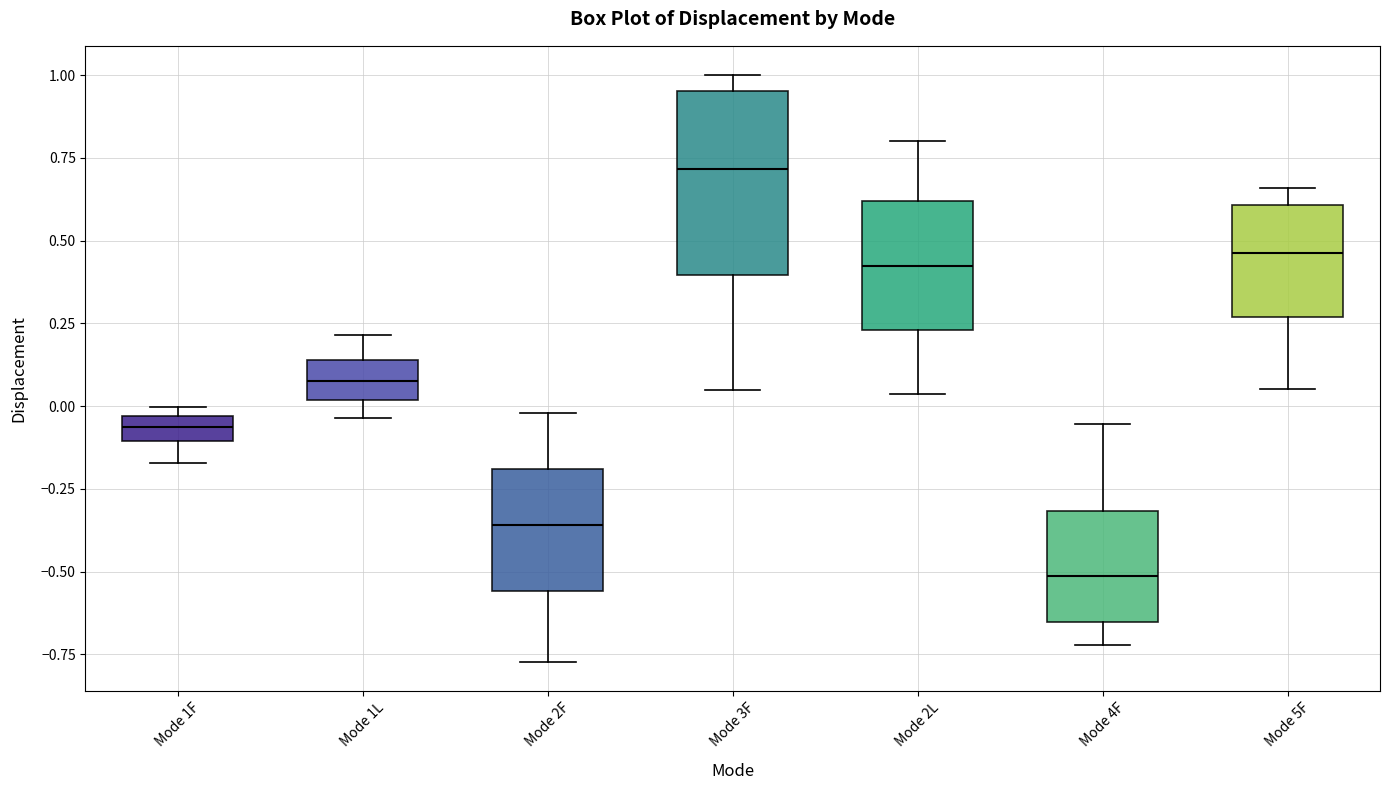

Which box's median line is the highest?

Mode 3F